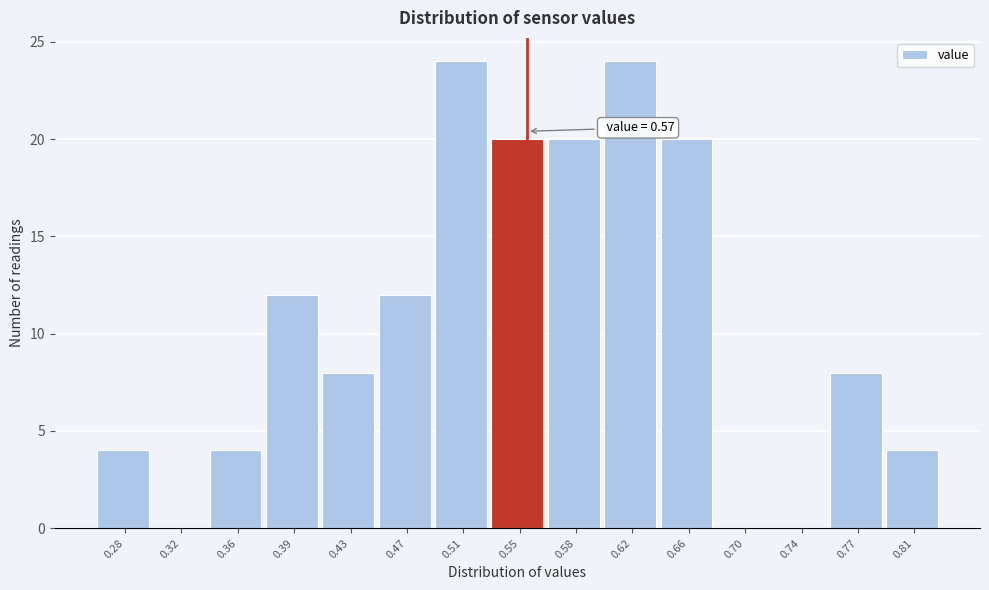

Reading right to left, transcribe all the data shown in this chart.

0.81=4	0.77=8	0.74=0	0.70=0	0.66=20	0.62=24	0.58=20	0.55=20	0.51=24	0.47=12	0.43=8	0.39=12	0.36=4	0.32=0	0.28=4